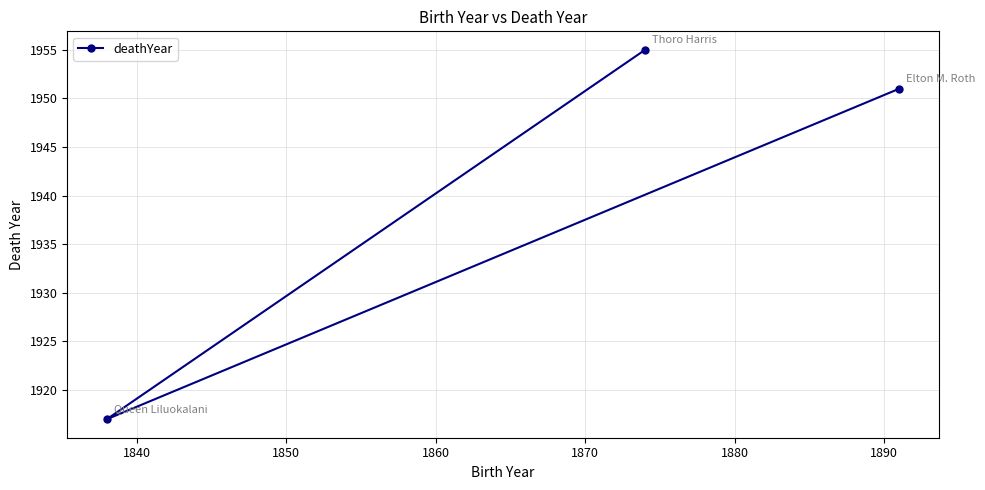

Count the number of data series in this chart.

1